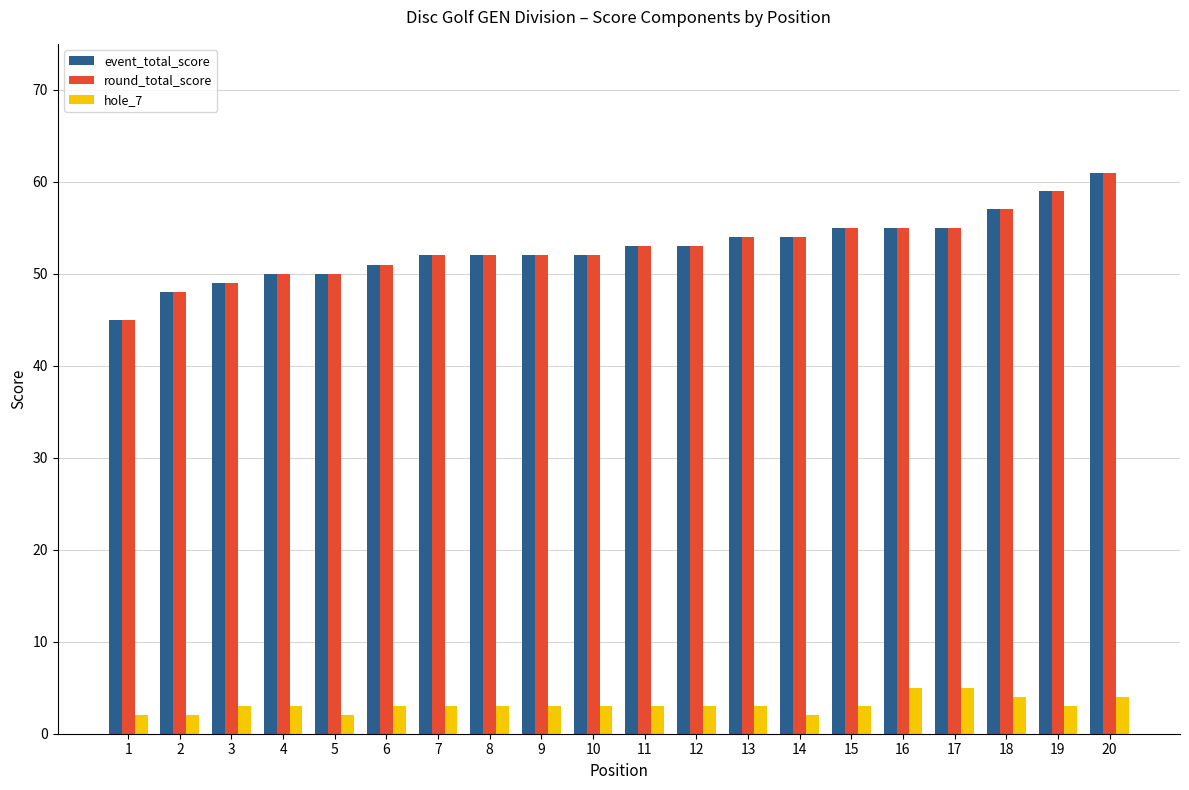

Reading left to right, what are all the values shown in this chart?

event_total_score: 1=45	2=48	3=49	4=50	5=50	6=51	7=52	8=52	9=52	10=52	11=53	12=53	13=54	14=54	15=55	16=55	17=55	18=57	19=59	20=61
round_total_score: 1=45	2=48	3=49	4=50	5=50	6=51	7=52	8=52	9=52	10=52	11=53	12=53	13=54	14=54	15=55	16=55	17=55	18=57	19=59	20=61
hole_7: 1=2	2=2	3=3	4=3	5=2	6=3	7=3	8=3	9=3	10=3	11=3	12=3	13=3	14=2	15=3	16=5	17=5	18=4	19=3	20=4